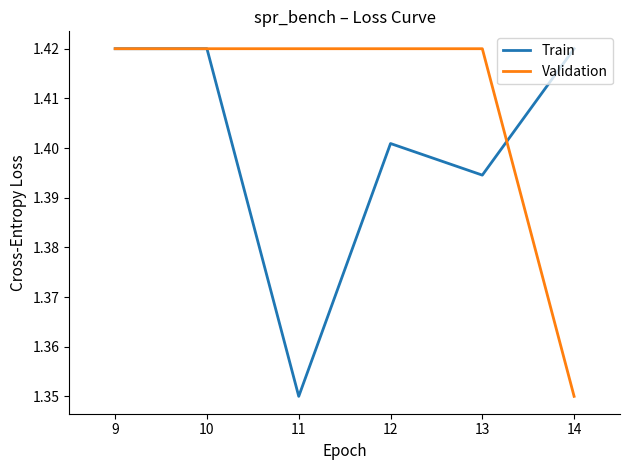

What are all the series names shown in the legend?

Train, Validation